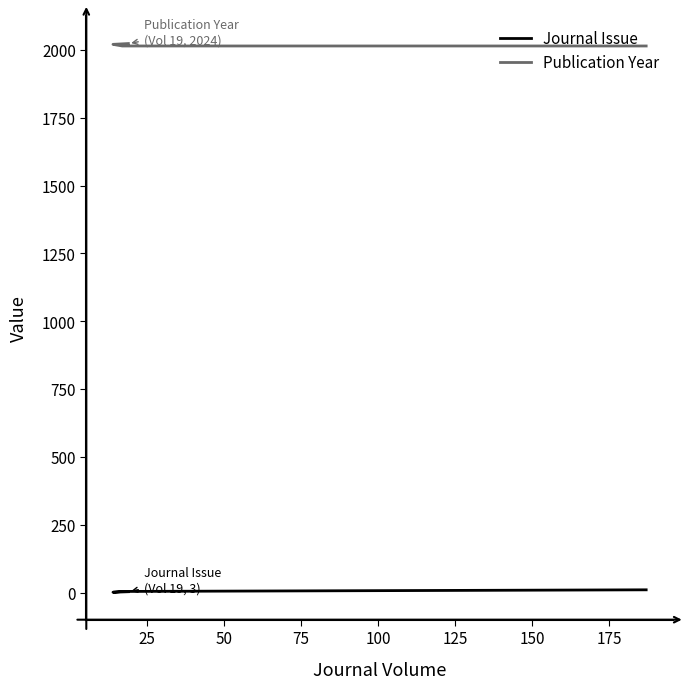

At 25, list the series in order from largest to smallest.

Publication Year, Journal Issue